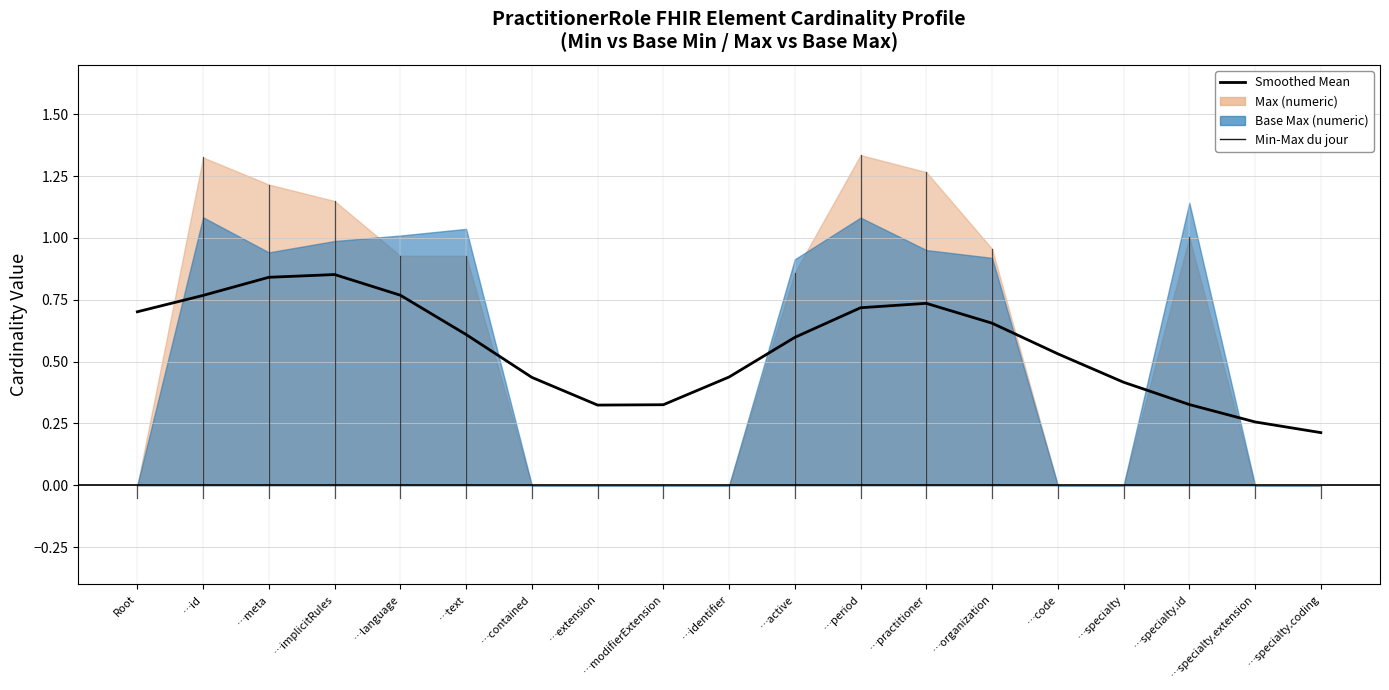

Does the chart have visible grid lines?

Yes